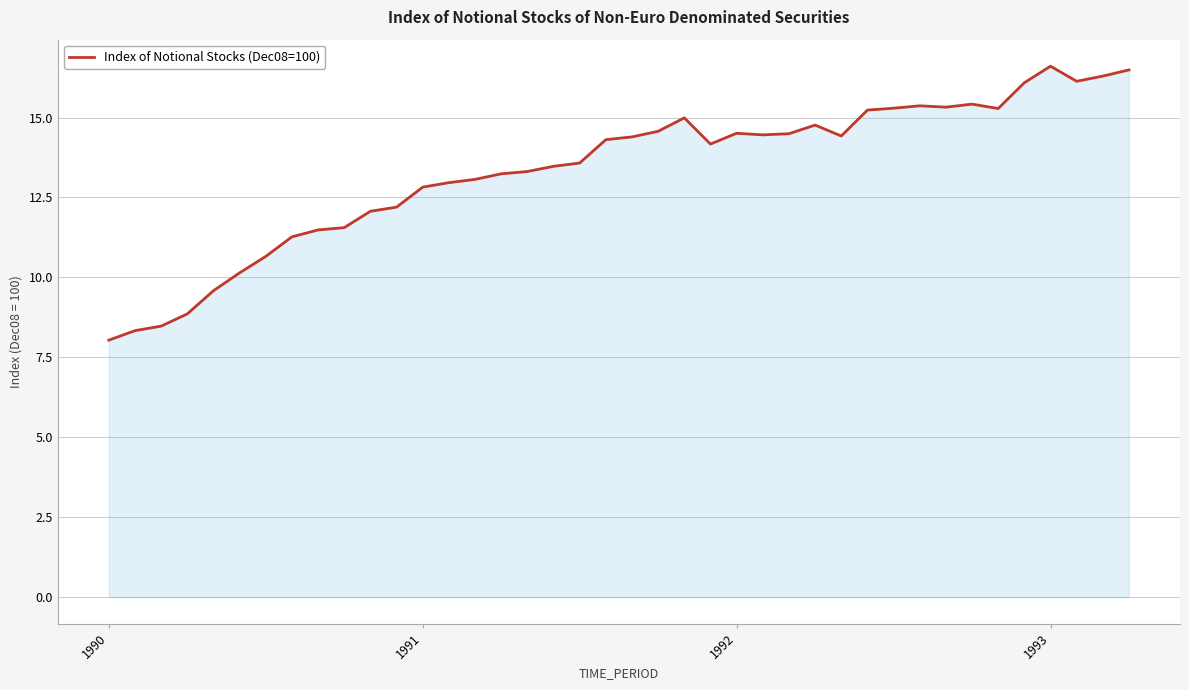

What is the difference between the maximum and minimum values?

8.6